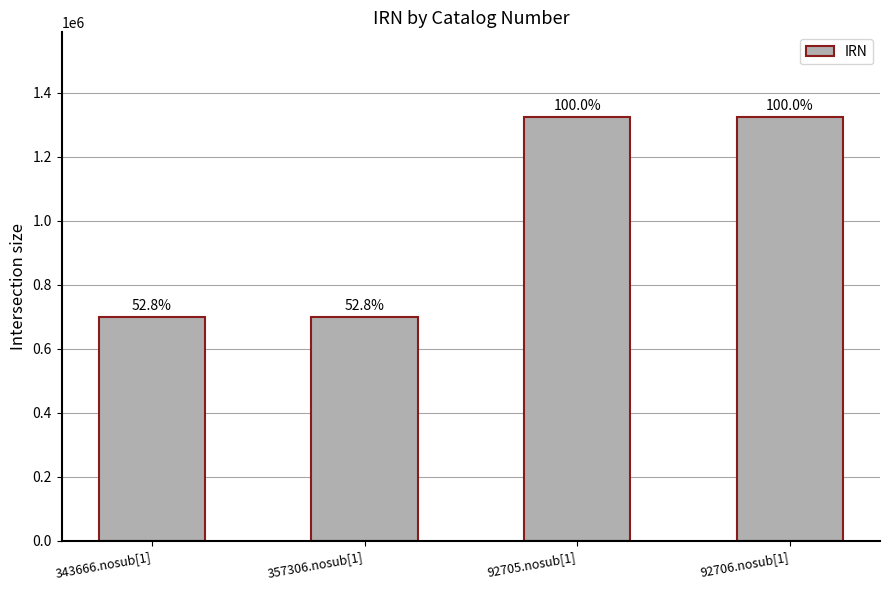

Reading left to right, list all the values displayed in this chart.

698732	699613	1324397	1324398